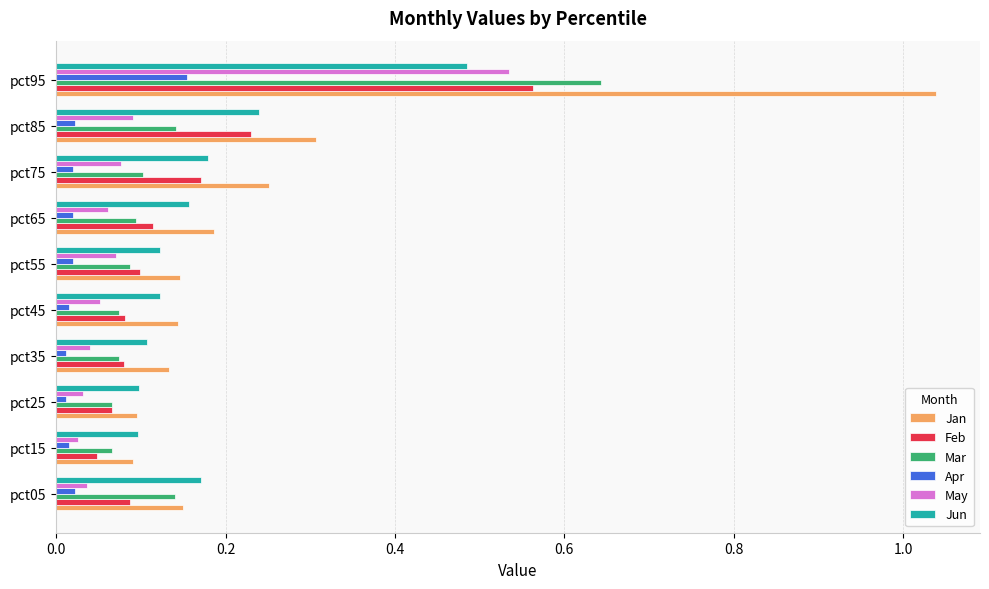

Which series has the widest spread of values?

Jan